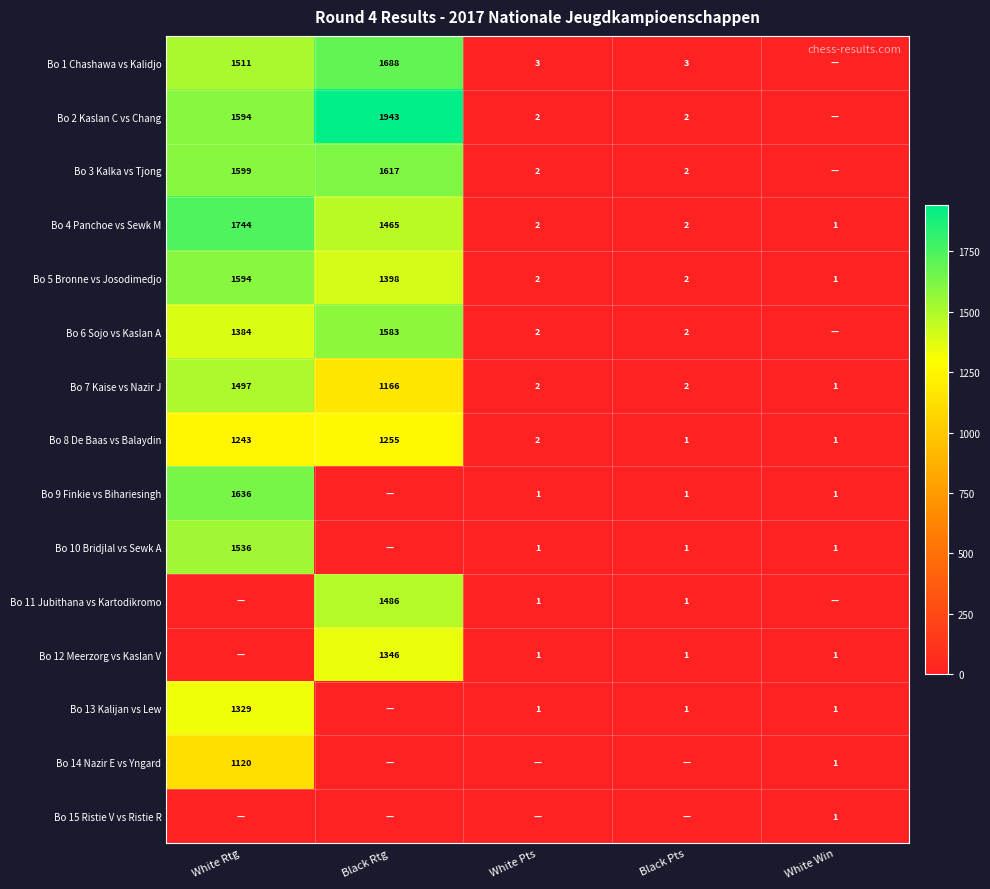

Is it true that Bo 7 Kaise vs Nazir J equals 1 at White Win?

True